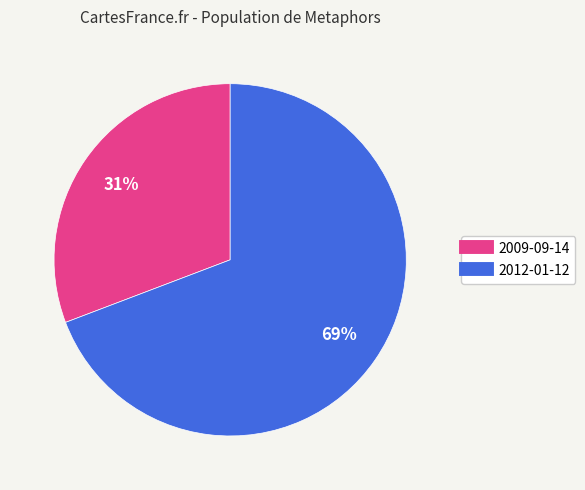

Is 2012-01-12 the majority of the pie?

Yes